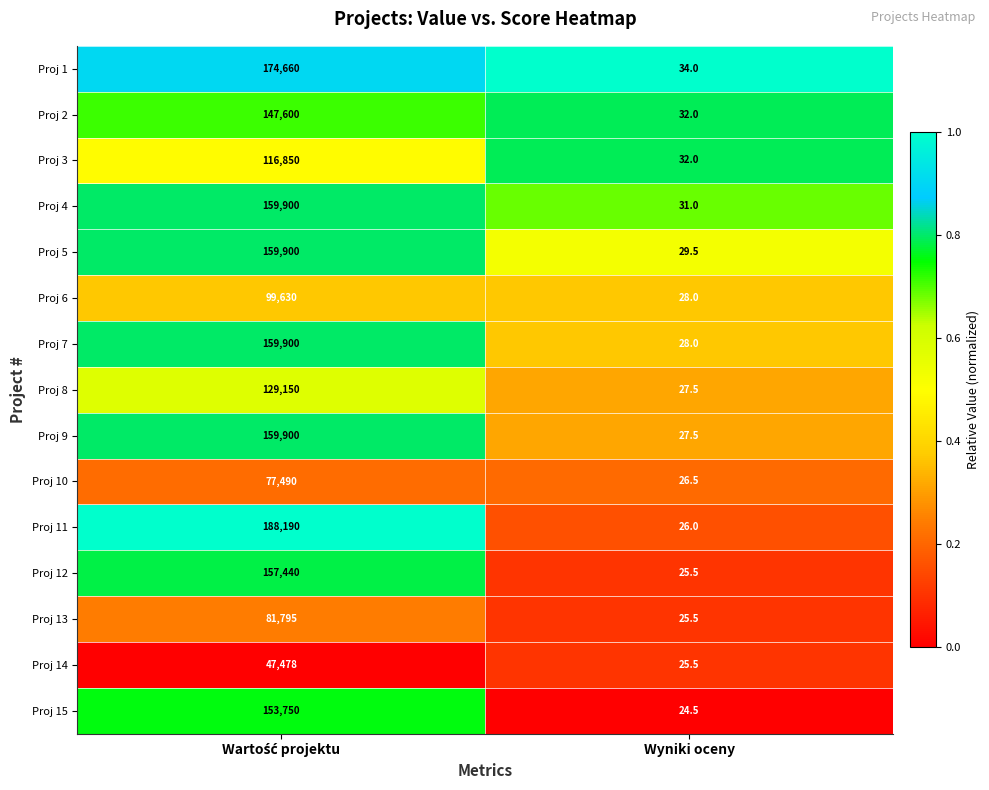

Which series has the largest total across all categories?

Proj 11